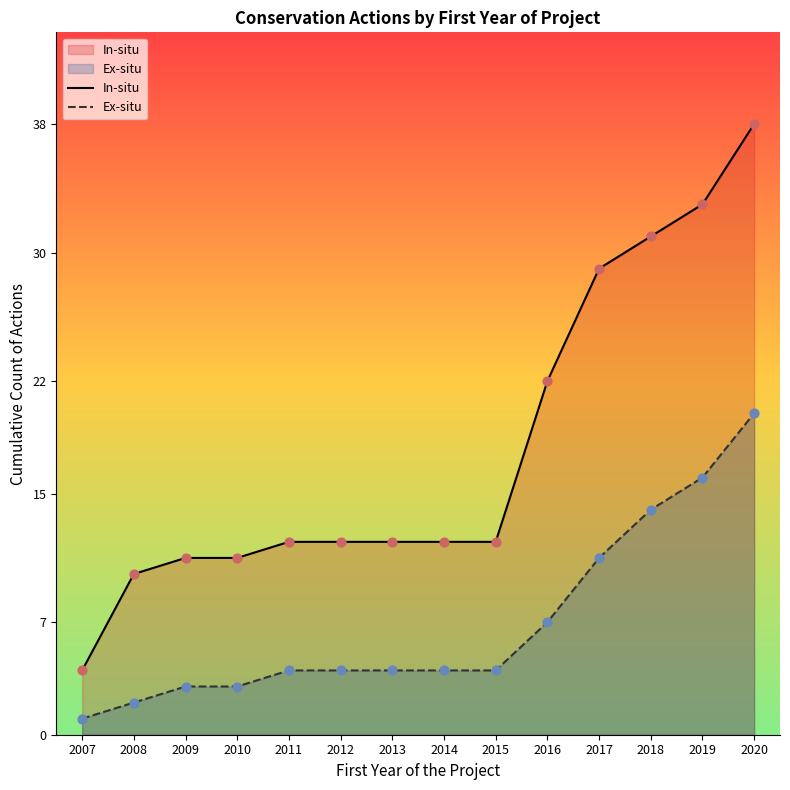

What is the total value across all series at 2010?

14